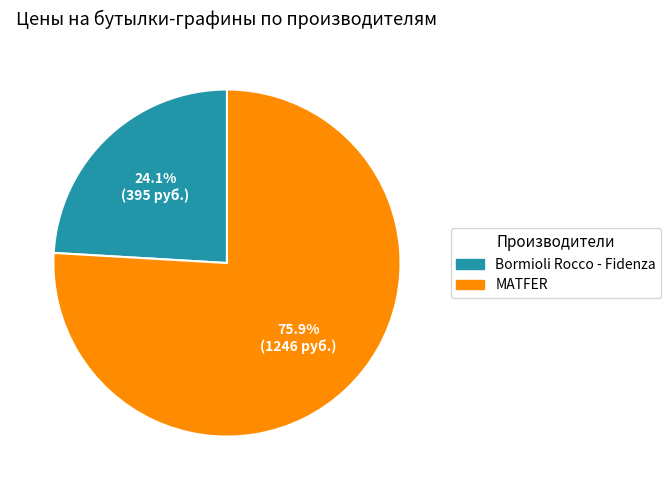

Count the number of slices in the pie.

2